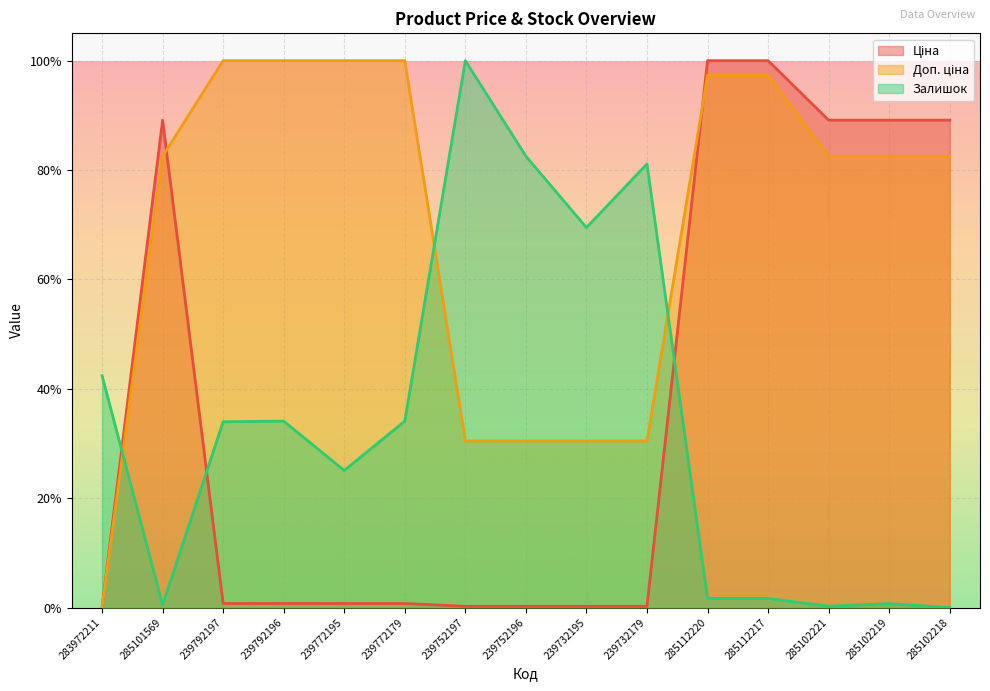

What is the value of the Ціна point at the 13th from the left?

0.9